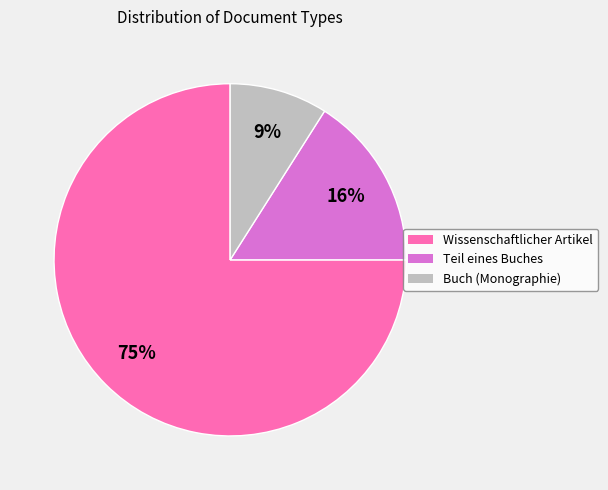

How many segments does this pie chart have?

3